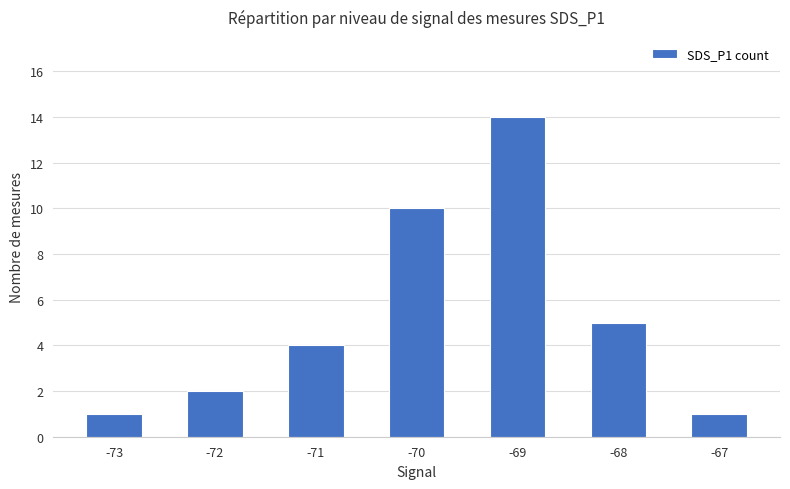

The chart shows a value of 1 at -67. True or false?

True